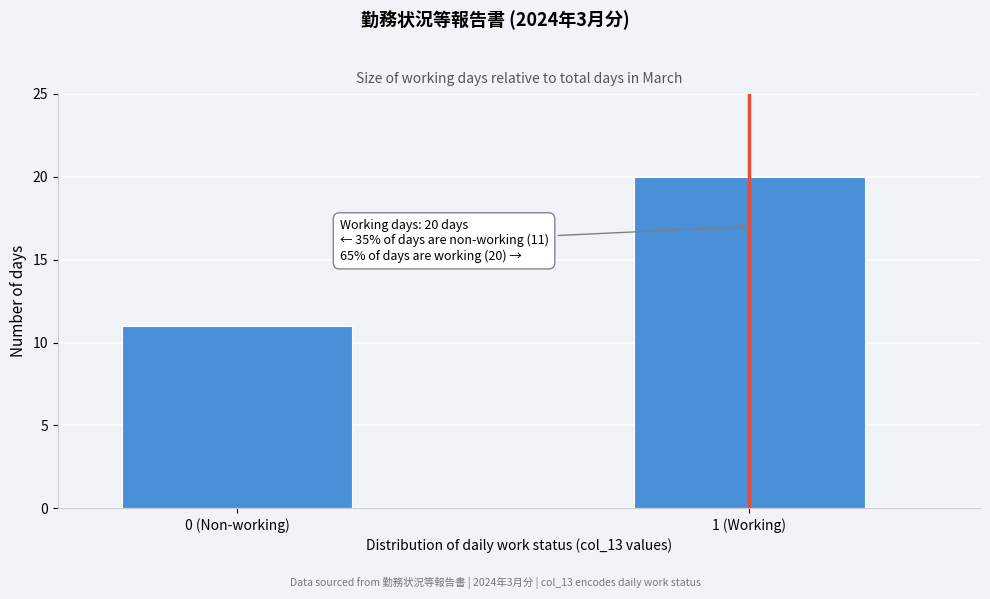

Reading right to left, list all the values displayed in this chart.

20	11